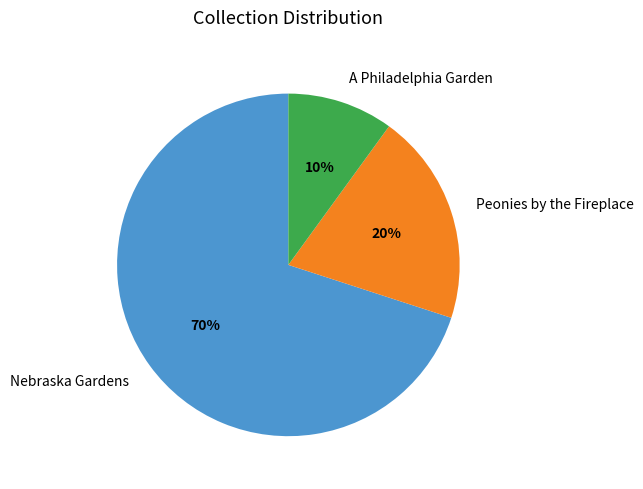

Is it true that Nebraska Gardens is 1% of the pie?

False